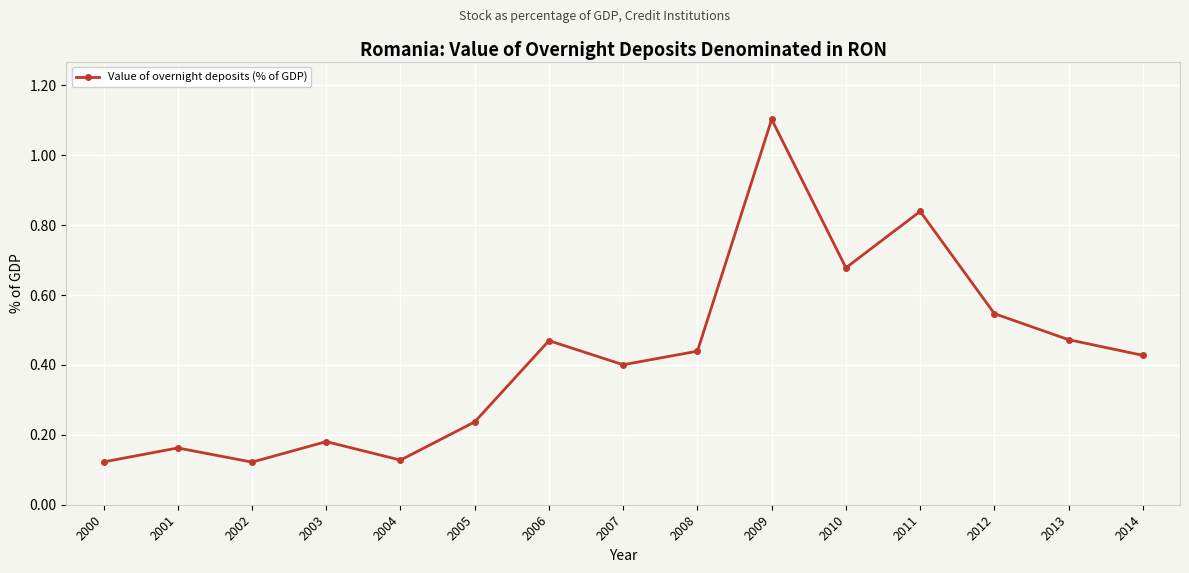

Does the chart have visible grid lines?

Yes